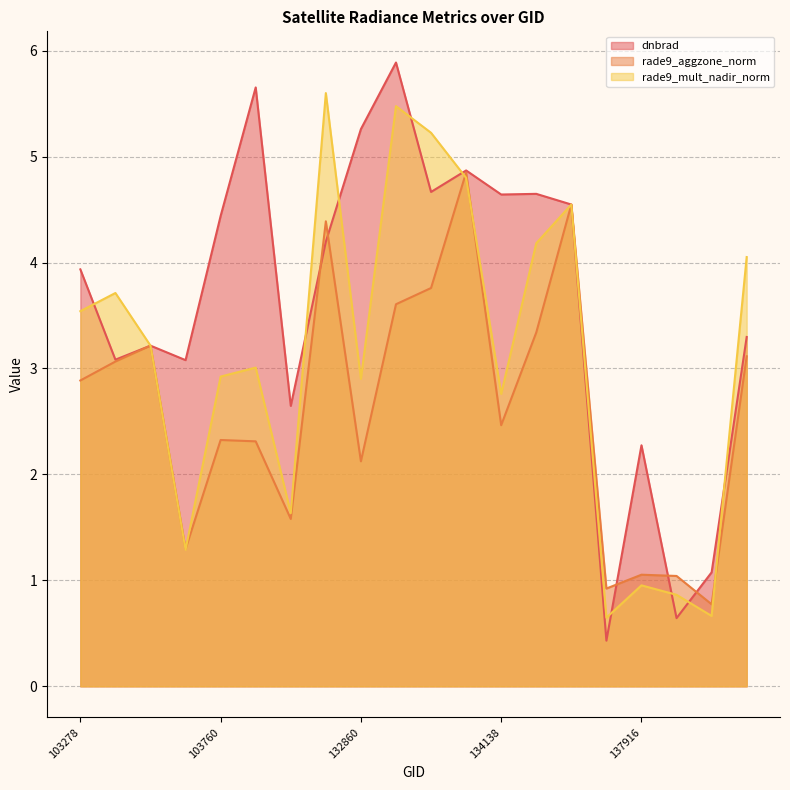

Reading left to right, transcribe all the data shown in this chart.

dnbrad: 103278=3.9	103396=3.1	103515=3.2	103642=3.1	103760=4.4	103988=5.7	104471=2.6	132847=4.2	132860=5.3	133209=5.9	133404=4.7	133762=4.9	134138=4.6	134322=4.6	134687=4.5	137903=0.4	137916=2.3	138492=0.6	139283=1.1	140059=3.3
rade9_aggzone_norm: 103278=2.9	103396=3.1	103515=3.2	103642=1.3	103760=2.3	103988=2.3	104471=1.6	132847=4.4	132860=2.1	133209=3.6	133404=3.8	133762=4.8	134138=2.5	134322=3.3	134687=4.5	137903=0.9	137916=1.1	138492=1.0	139283=0.8	140059=3.1
rade9_mult_nadir_norm: 103278=3.5	103396=3.7	103515=3.2	103642=1.3	103760=2.9	103988=3.0	104471=1.6	132847=5.6	132860=2.9	133209=5.5	133404=5.2	133762=4.8	134138=2.8	134322=4.2	134687=4.5	137903=0.6	137916=1.0	138492=0.9	139283=0.7	140059=4.1